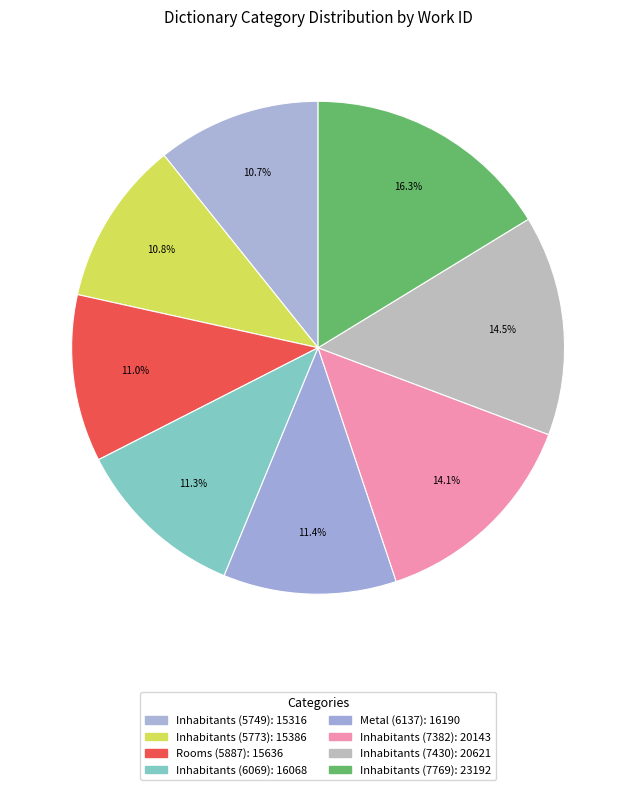

Is it true that Metal (6137) is 11% of the pie?

True